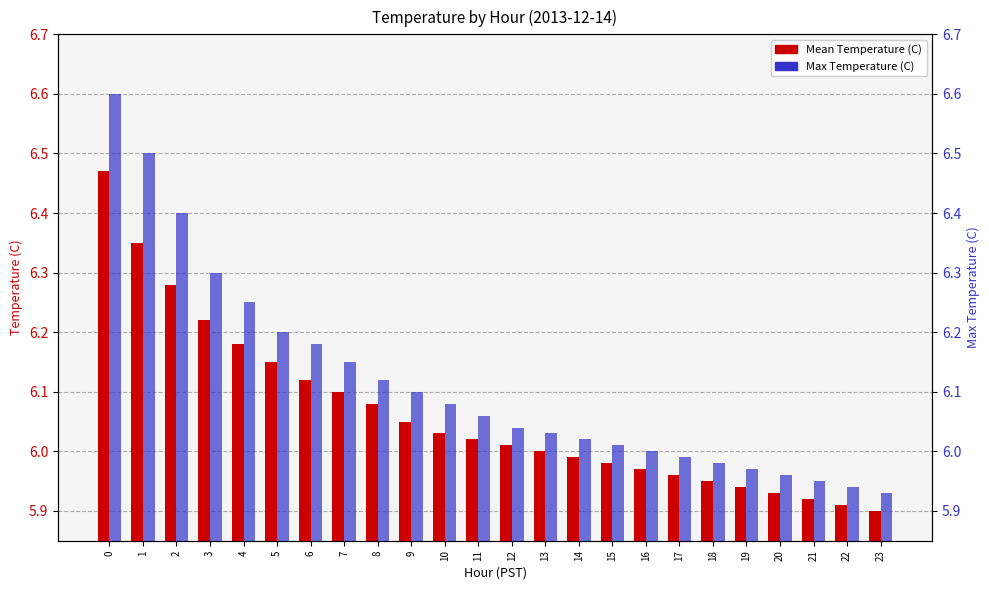

What is the smallest value displayed?

5.9